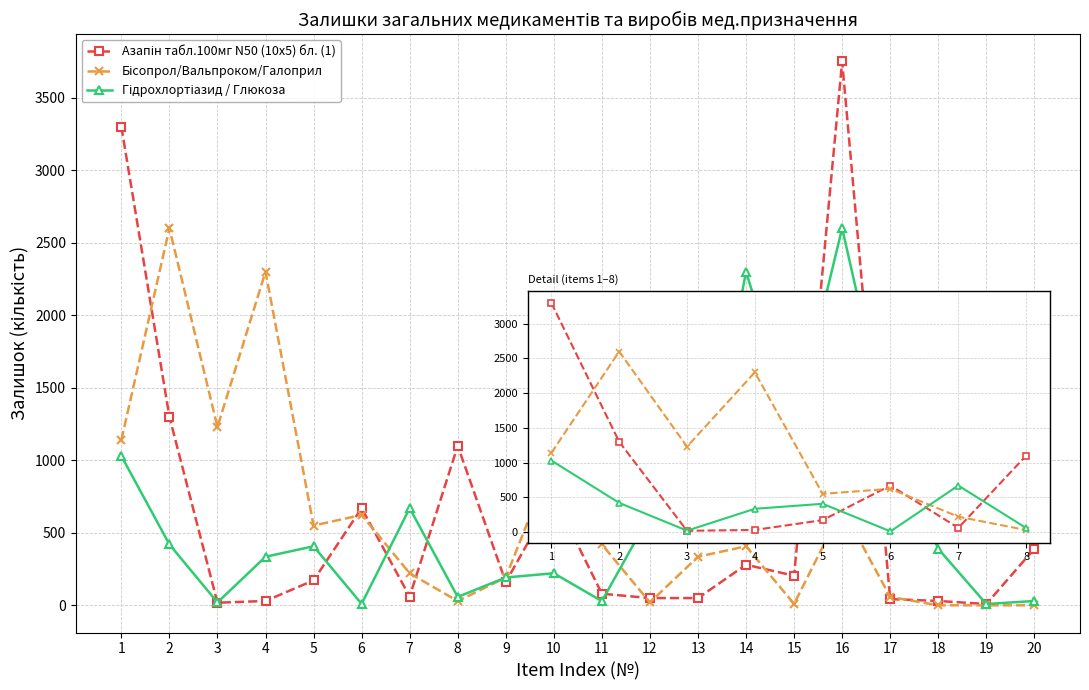

At which category is the sum across all series the highest?

16